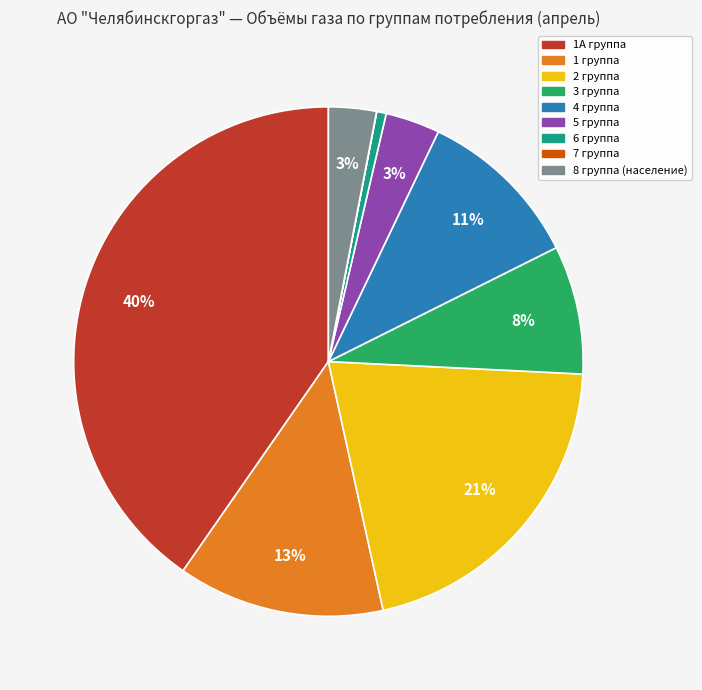

Is there any slice that represents more than half of the pie?

No